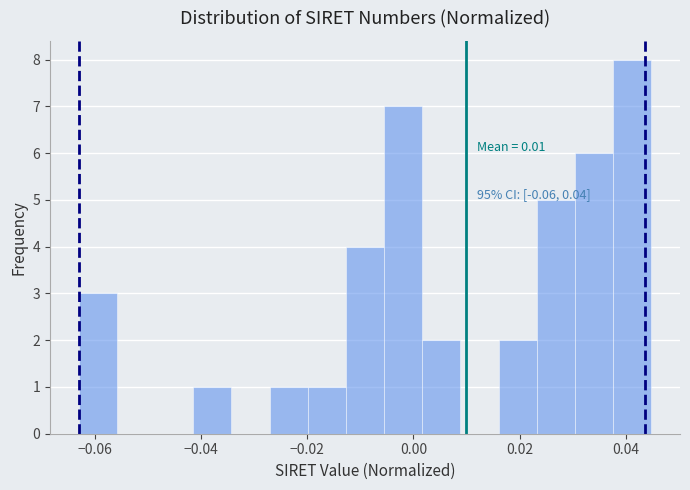

Read against the x-axis, roughly where is the centre of the tallest bar?

0.042